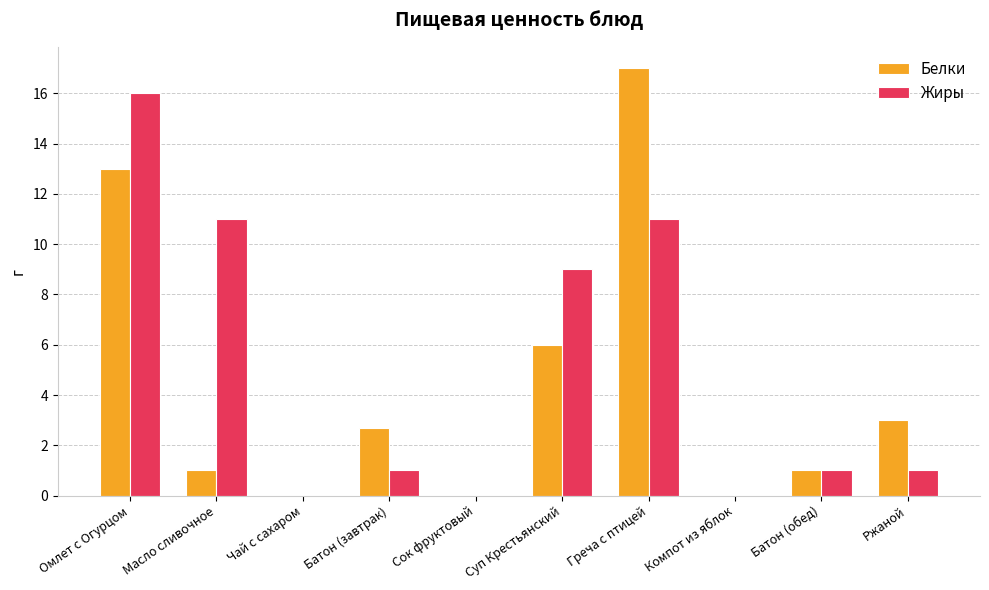

What is the greatest value displayed?

17.0